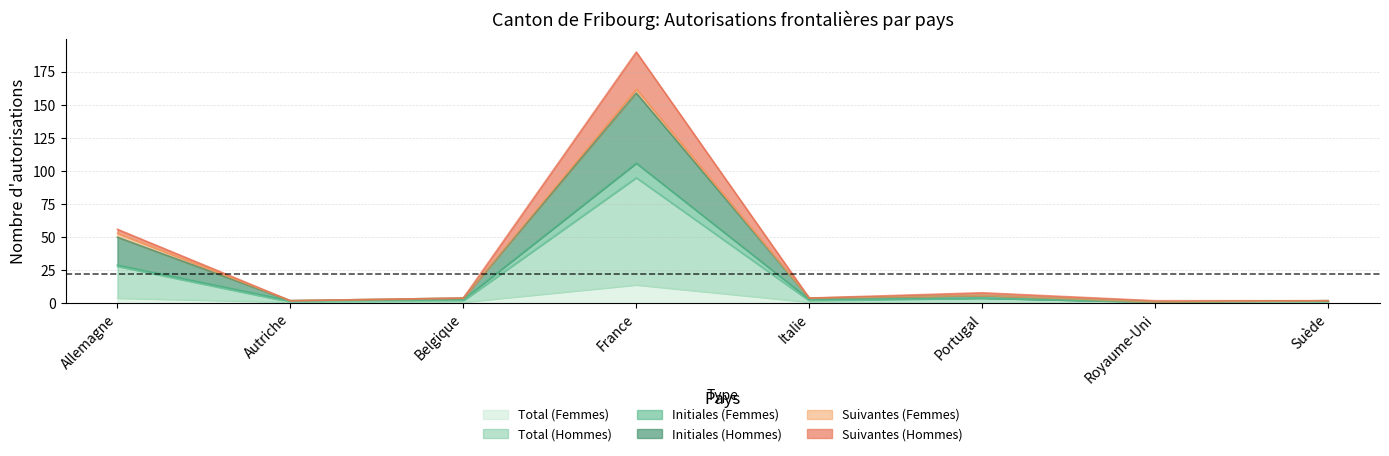

What is the sum of all Total (Hommes) values?

134